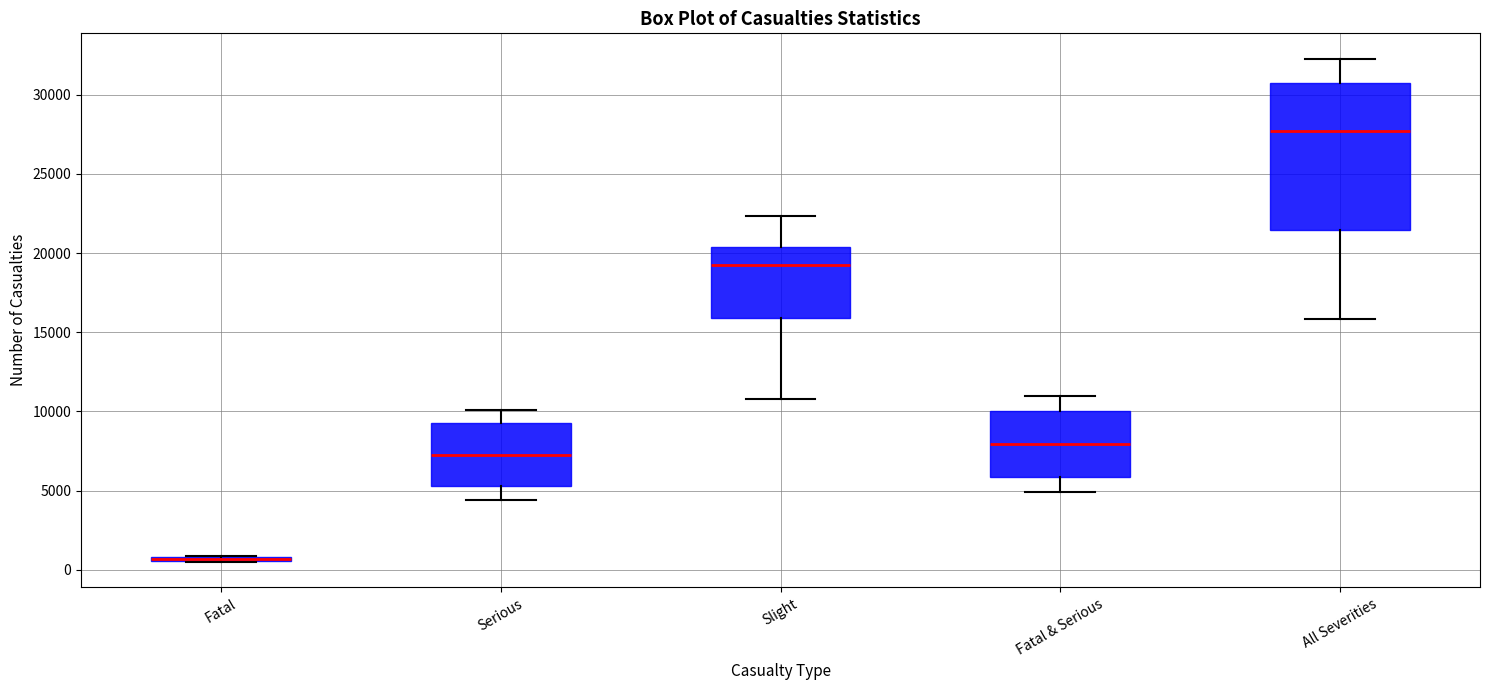

Which box is the tallest, from its lower edge to its upper edge?

All Severities